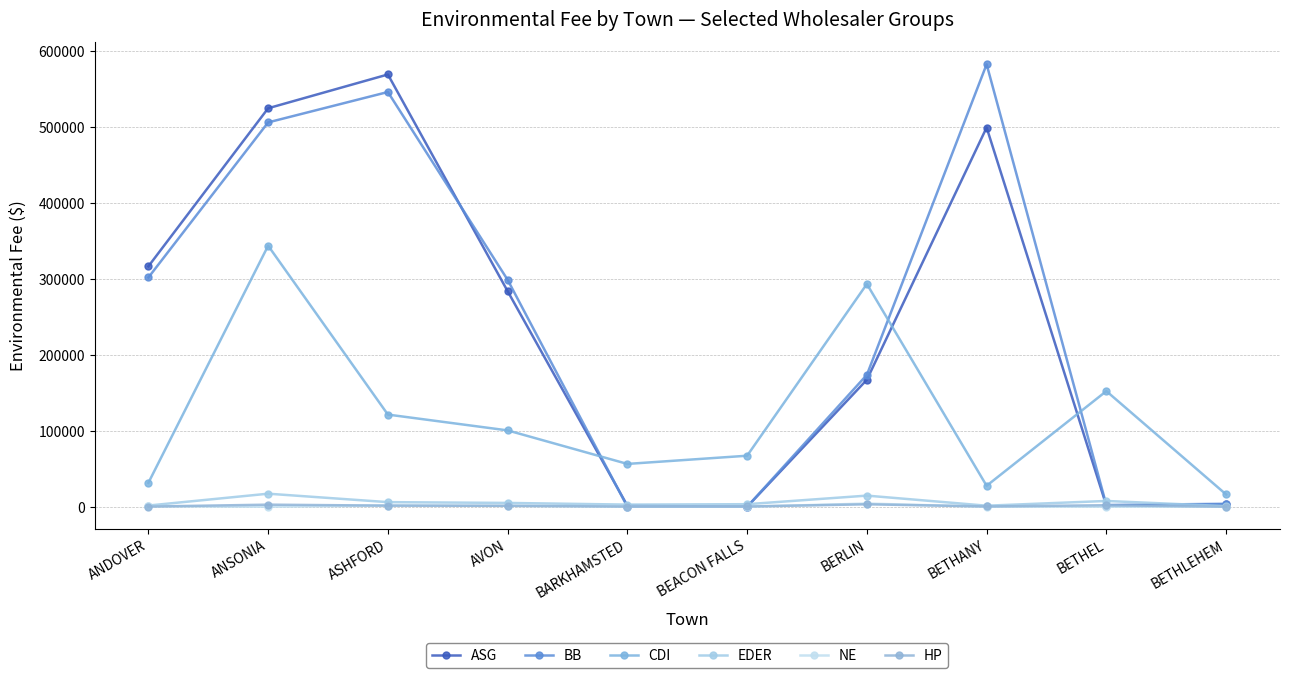

Which has a higher value, BARKHAMSTED or BETHEL?

BETHEL